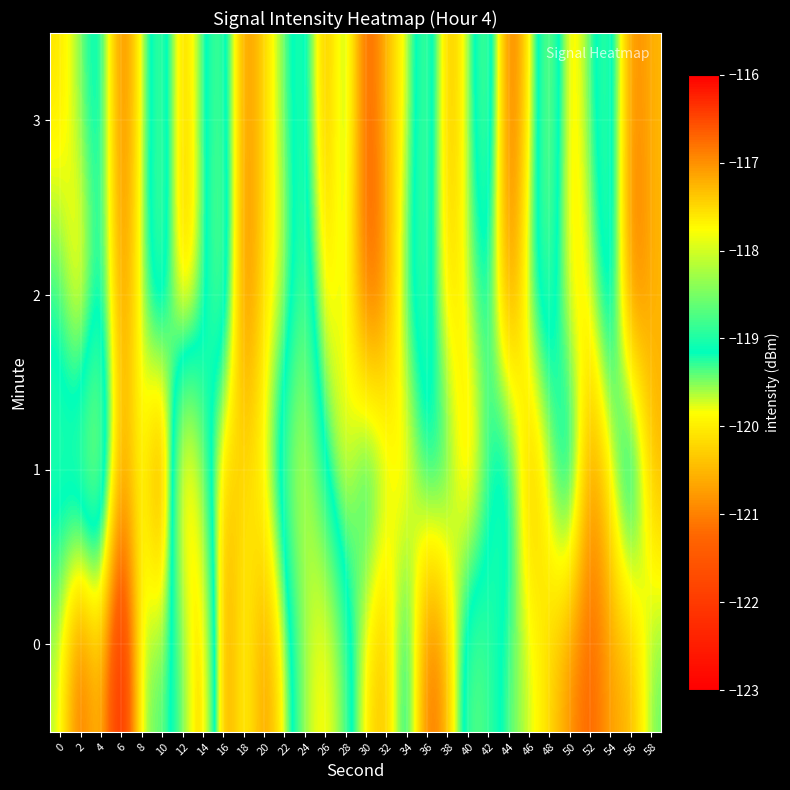

What is the smallest value displayed?

-122.9